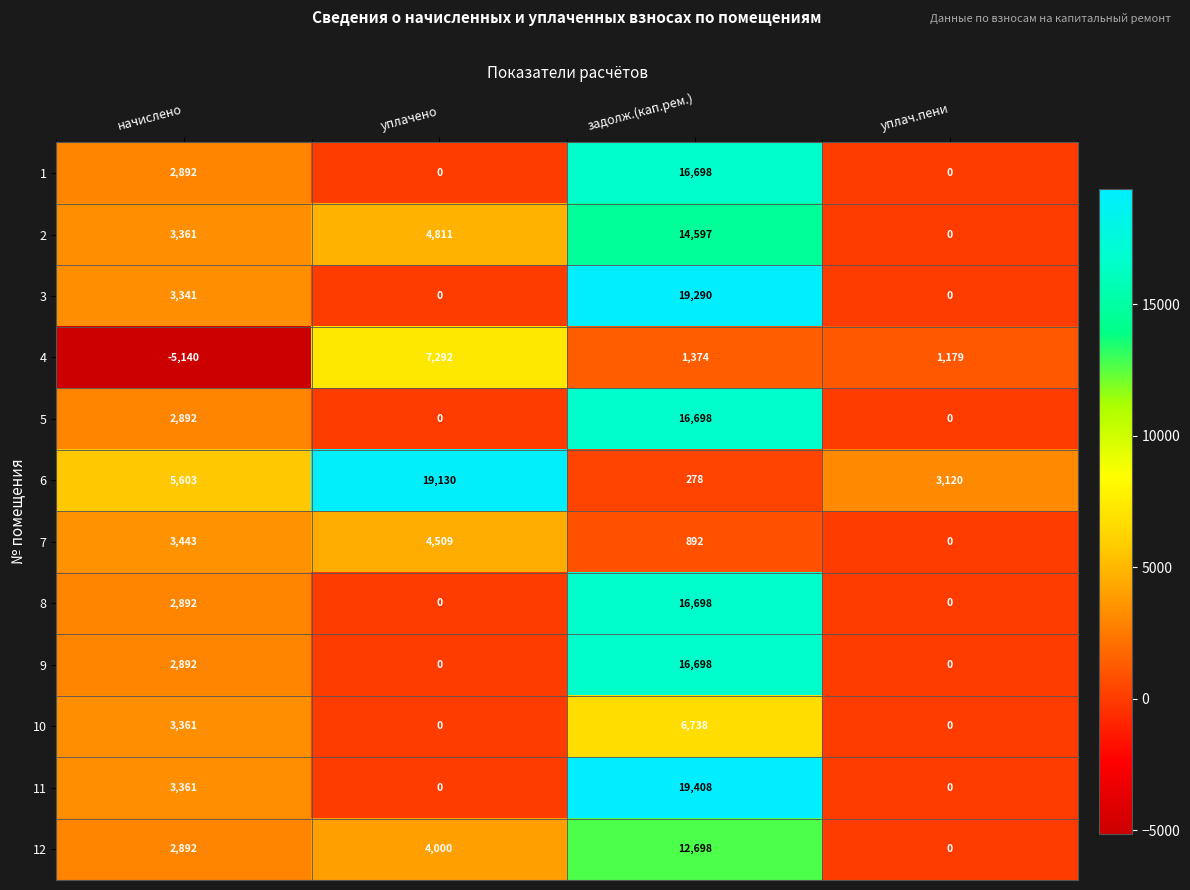

At which category is the sum across all series the highest?

задолж.(кап.рем.)